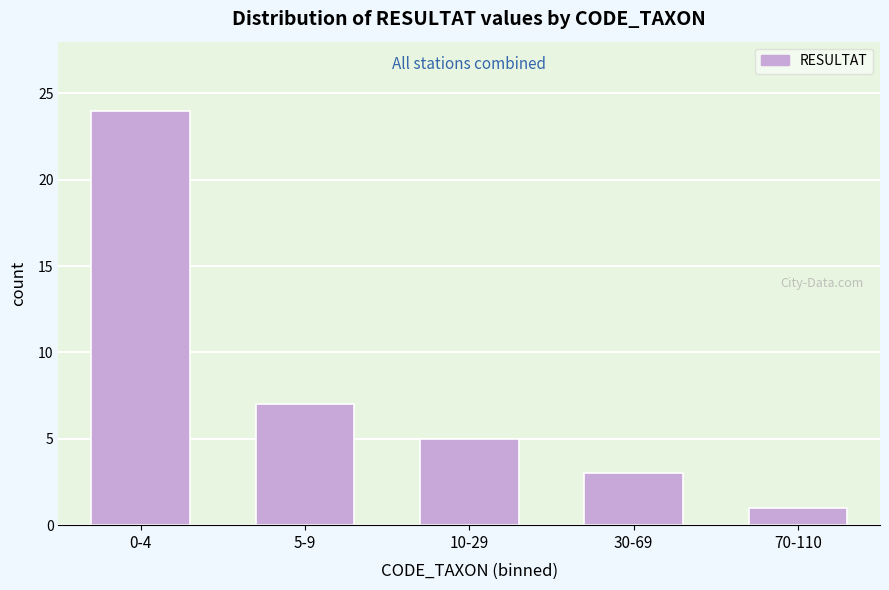

Reading left to right, what are all the values shown in this chart?

24	7	5	3	1